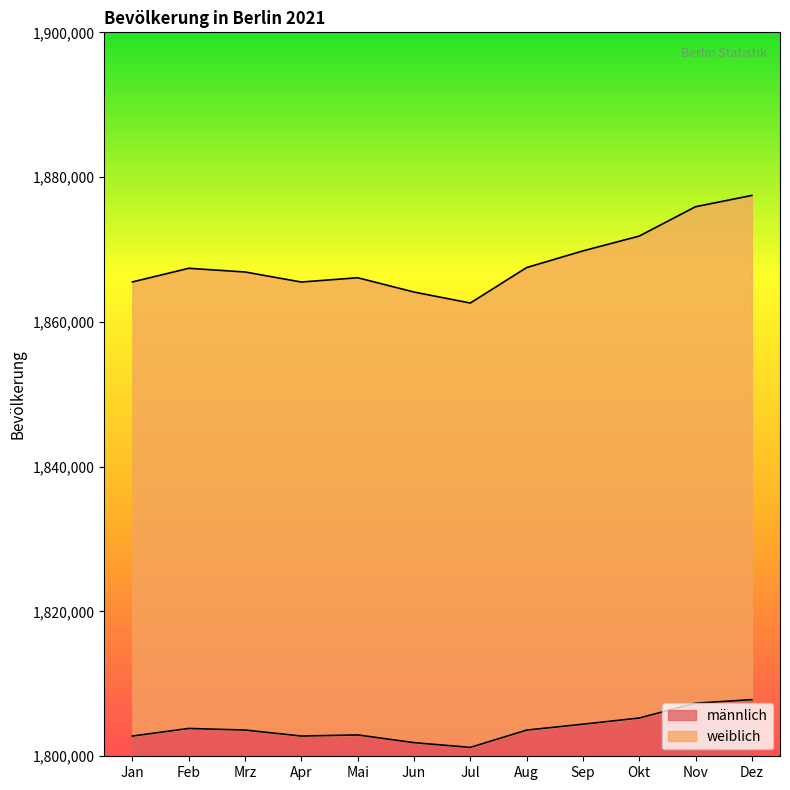

What is the difference between the maximum and second lowest values in the männlich series?

5944